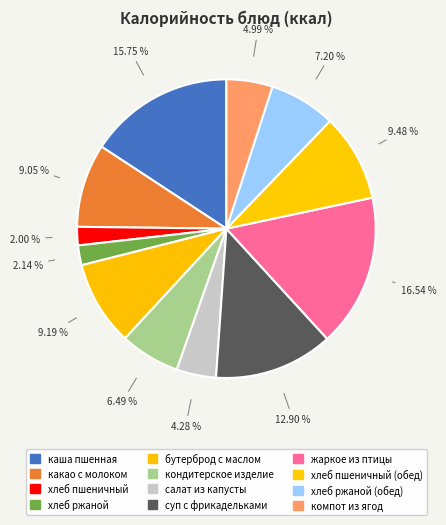

To the nearest percent, what is the difference between the largest and smallest slice percentages?

15%